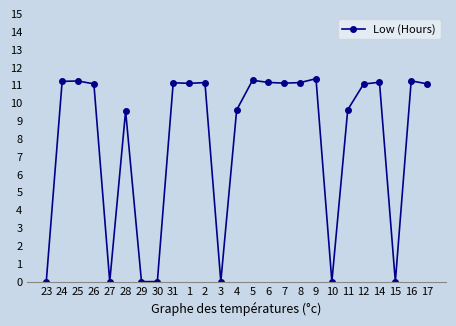

True or false: the data shows 11.1 at 17.

True